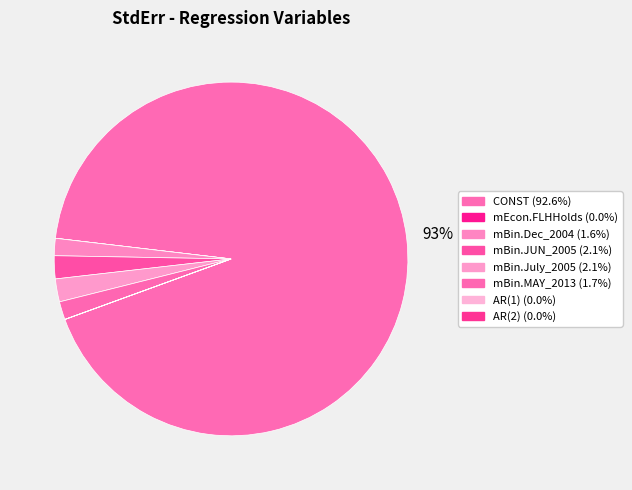

How many segments does this pie chart have?

8